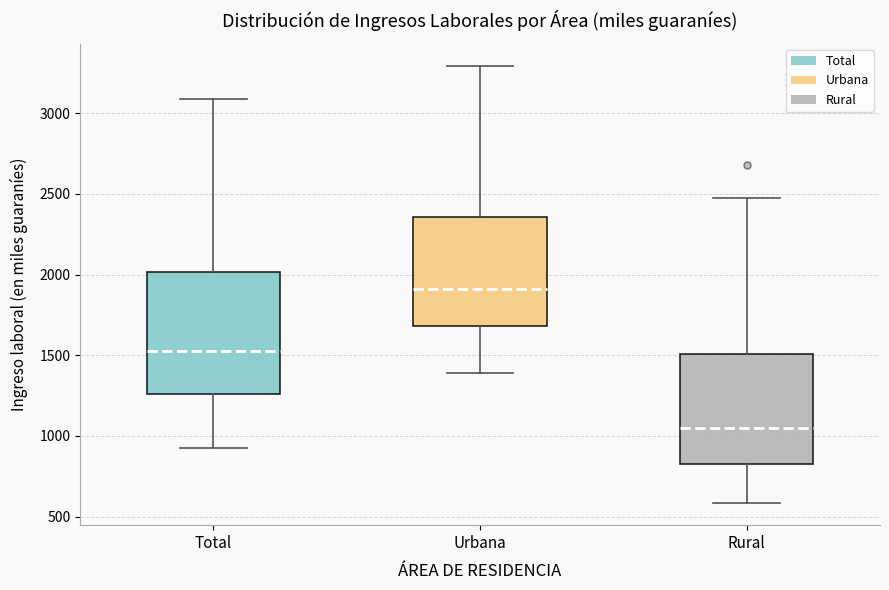

Where does the lower whisker of the box for Urbana end on the y-axis? The values are not printed on the chart, so give them approximately, as read against the axis.

1400